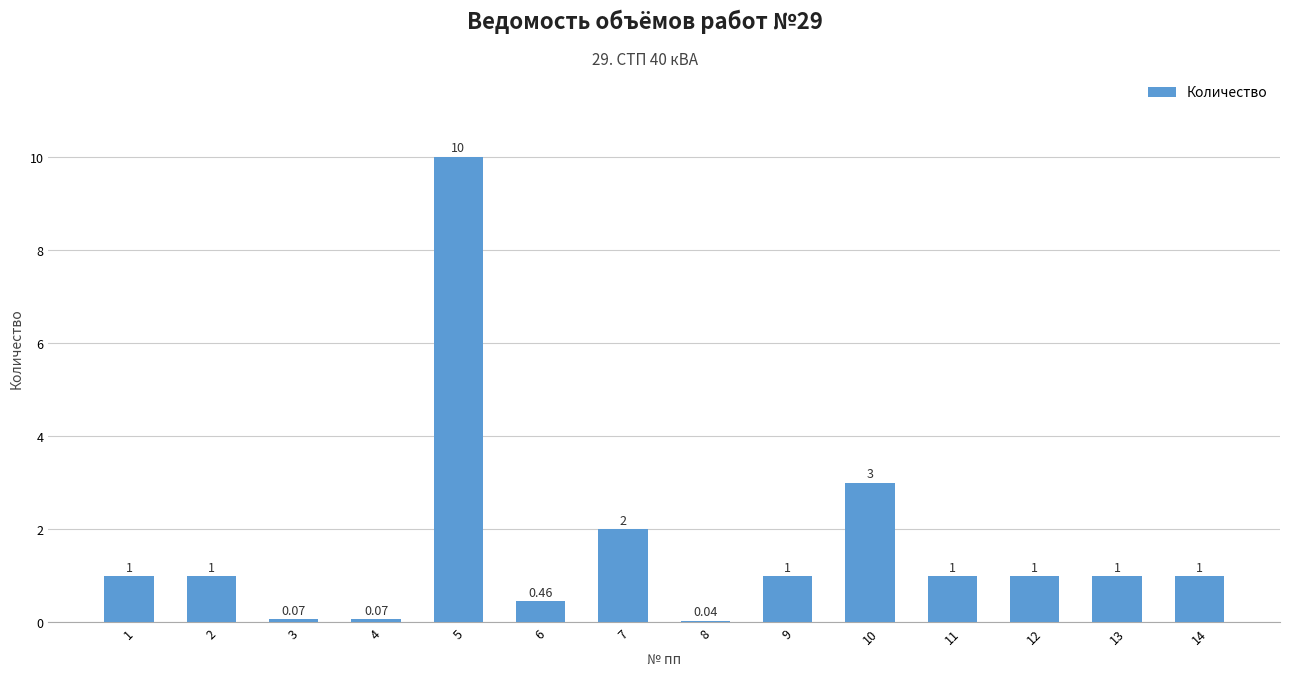

What value does the data have at 1?

1.0